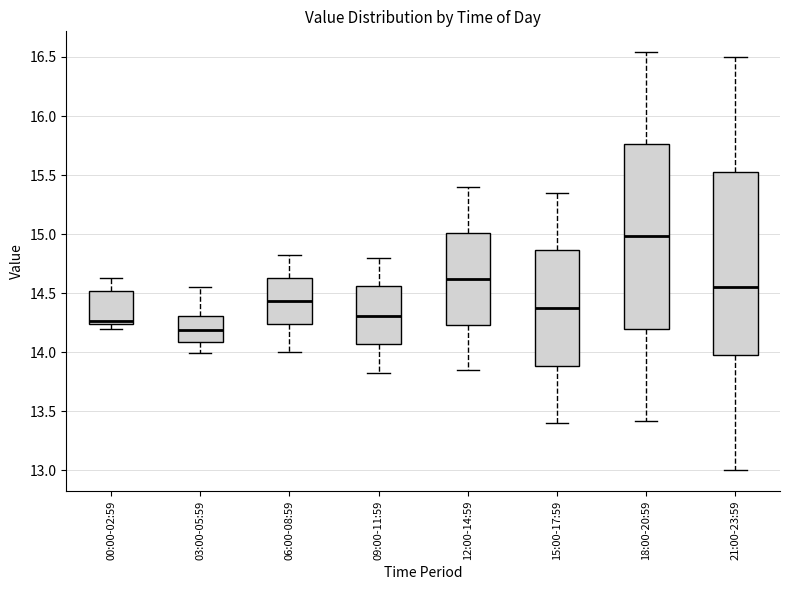

Reading left to right, read every box against the y-axis: the position of its median line, the range the box covers, and the ends of its whiskers. The values are not printed on the chart, so give them approximately, as read against the axis.

00:00-02:59: median 14.25 (just above the box's lower edge), box 14.25 to 14.50, whiskers 14.20 to 14.65
03:00-05:59: median 14.20, box 14.10 to 14.30, whiskers 14.00 to 14.55
06:00-08:59: median 14.45, box 14.25 to 14.65, whiskers 14.00 to 14.80
09:00-11:59: median 14.30, box 14.05 to 14.55, whiskers 13.80 to 14.80
12:00-14:59: median 14.60, box 14.25 to 15.00, whiskers 13.85 to 15.40
15:00-17:59: median 14.40, box 13.90 to 14.85, whiskers 13.40 to 15.35
18:00-20:59: median 15.00, box 14.20 to 15.75, whiskers 13.40 to 16.55
21:00-23:59: median 14.55, box 14.00 to 15.55, whiskers 13.00 to 16.50